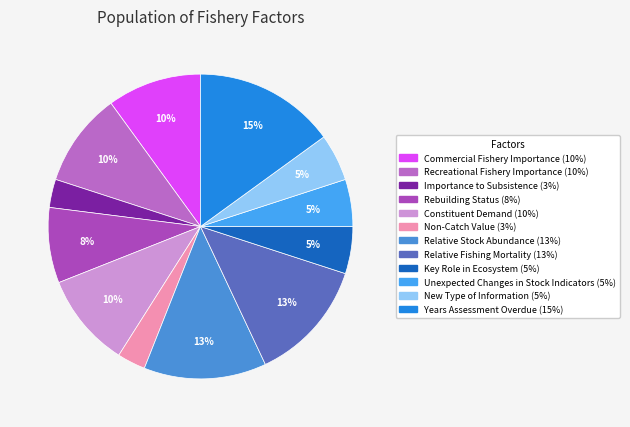

How many segments does this pie chart have?

12